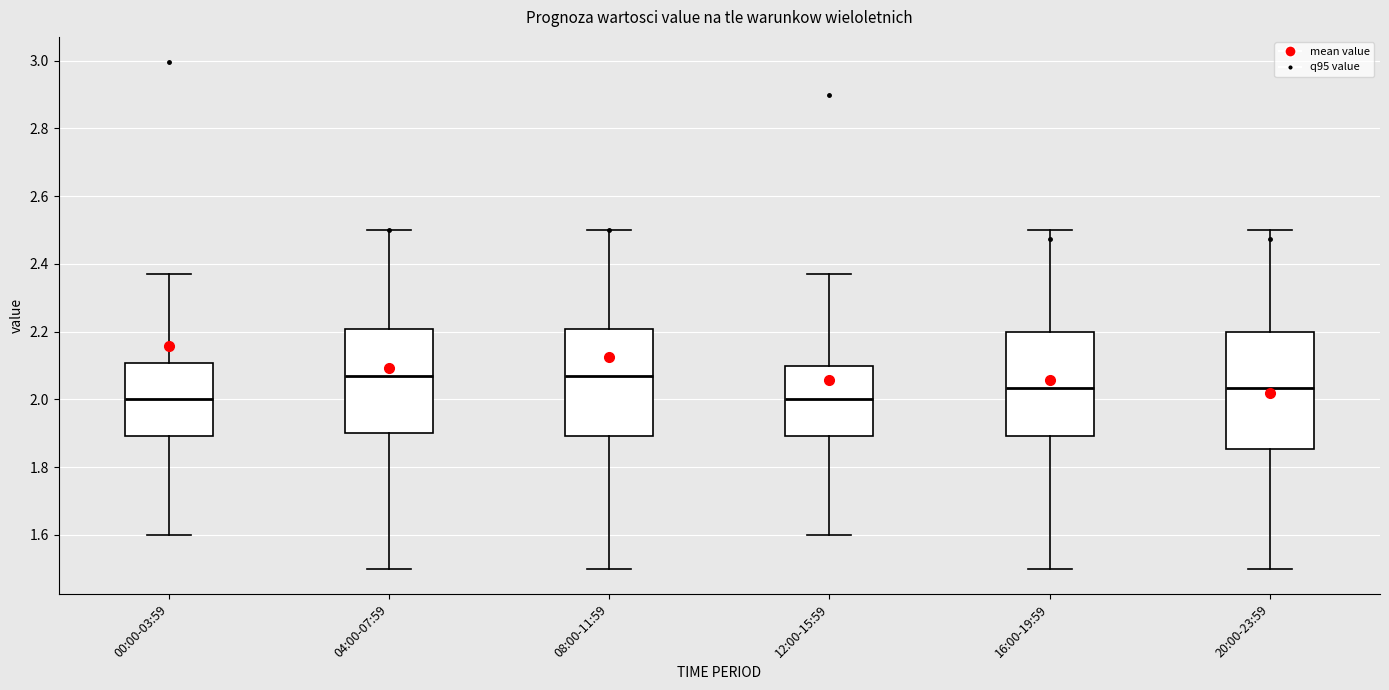

Reading left to right, transcribe this box plot: for each box, give where its median line is, the range the box spans, and where its two whiskers end, as read against the y-axis. The values are not printed on the chart, so give them approximately, as read against the axis.

00:00-03:59: median 2.00, box 1.90 to 2.10, whiskers 1.60 to 2.38
04:00-07:59: median 2.08, box 1.90 to 2.20, whiskers 1.50 to 2.50
08:00-11:59: median 2.08, box 1.90 to 2.20, whiskers 1.50 to 2.50
12:00-15:59: median 2.00, box 1.90 to 2.10, whiskers 1.60 to 2.38
16:00-19:59: median 2.04, box 1.90 to 2.20, whiskers 1.50 to 2.50
20:00-23:59: median 2.04, box 1.86 to 2.20, whiskers 1.50 to 2.50